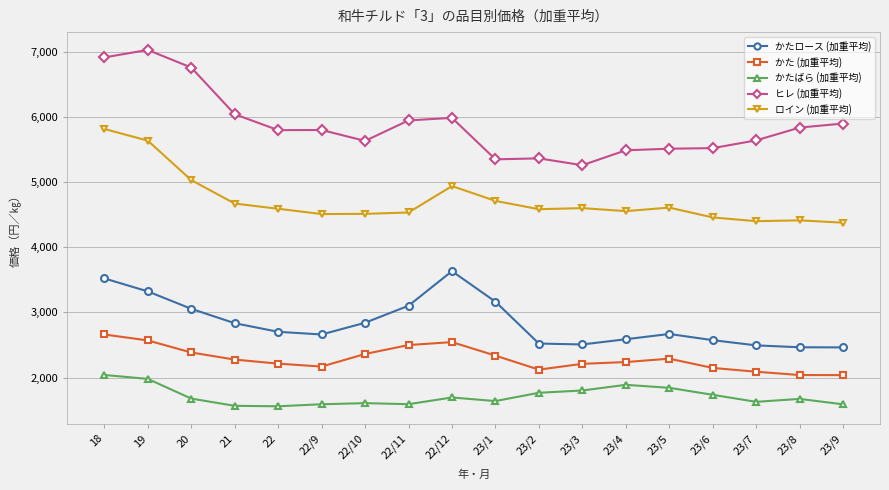

How many lines are shown in the chart?

5